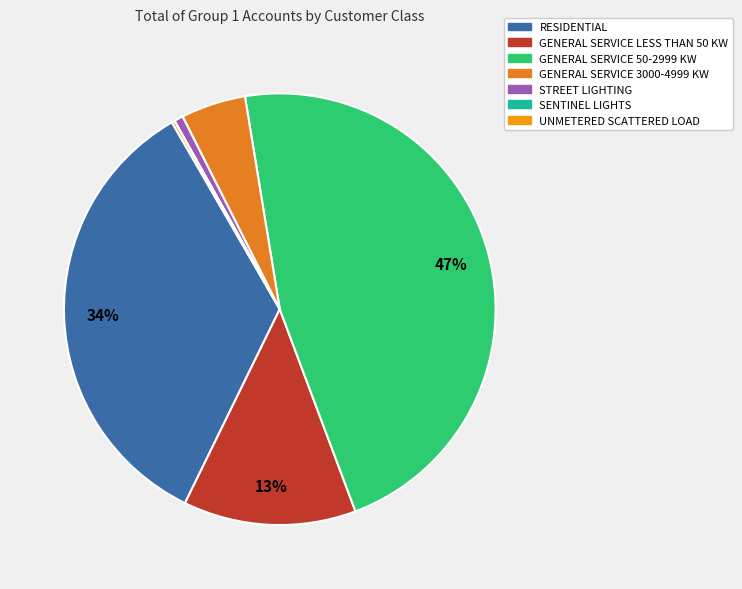

How many slices are in this pie chart?

7